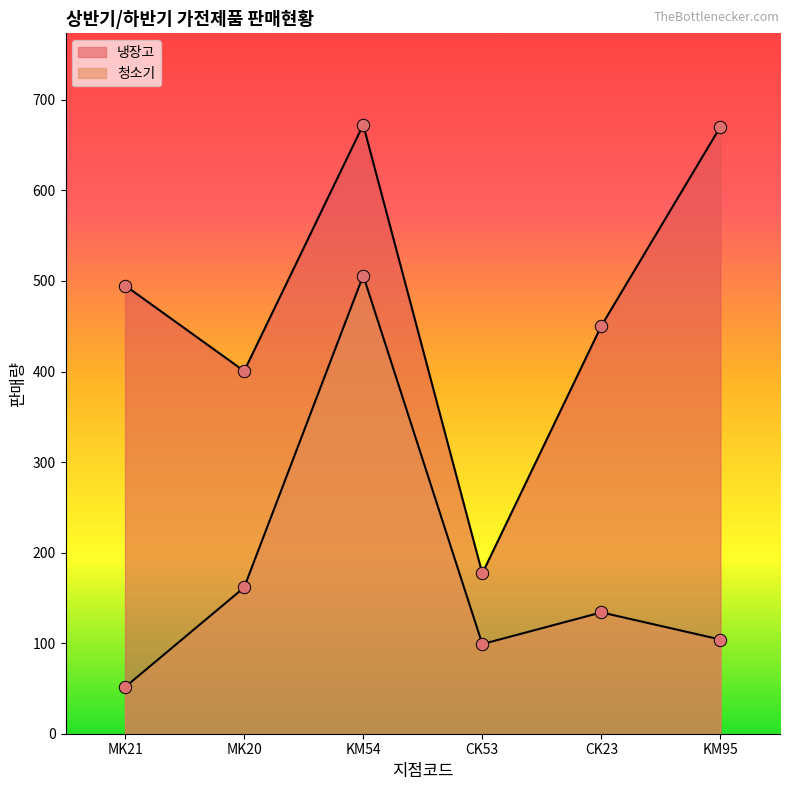

Which series has the largest total across all categories?

냉장고